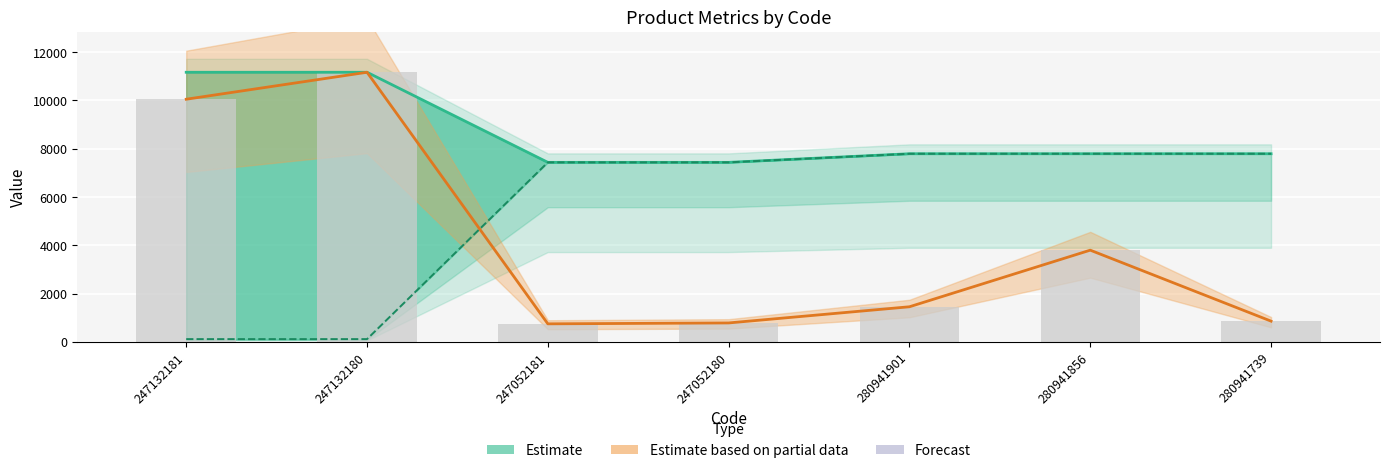

Which category has the highest value across all series?

247132180